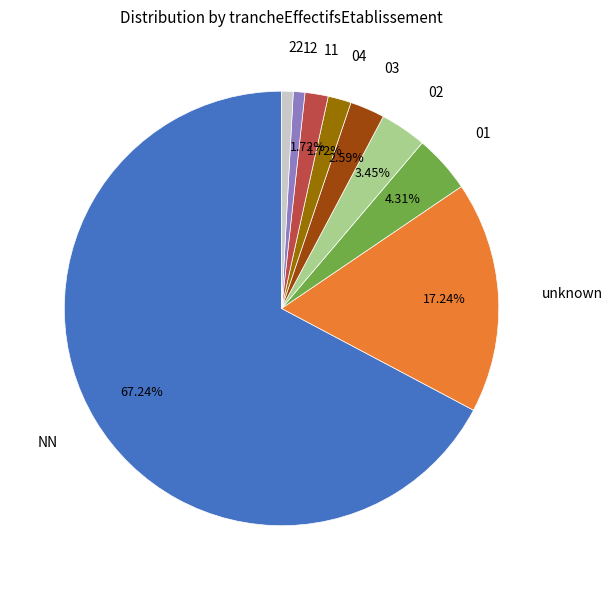

Is there a majority slice in this chart?

Yes